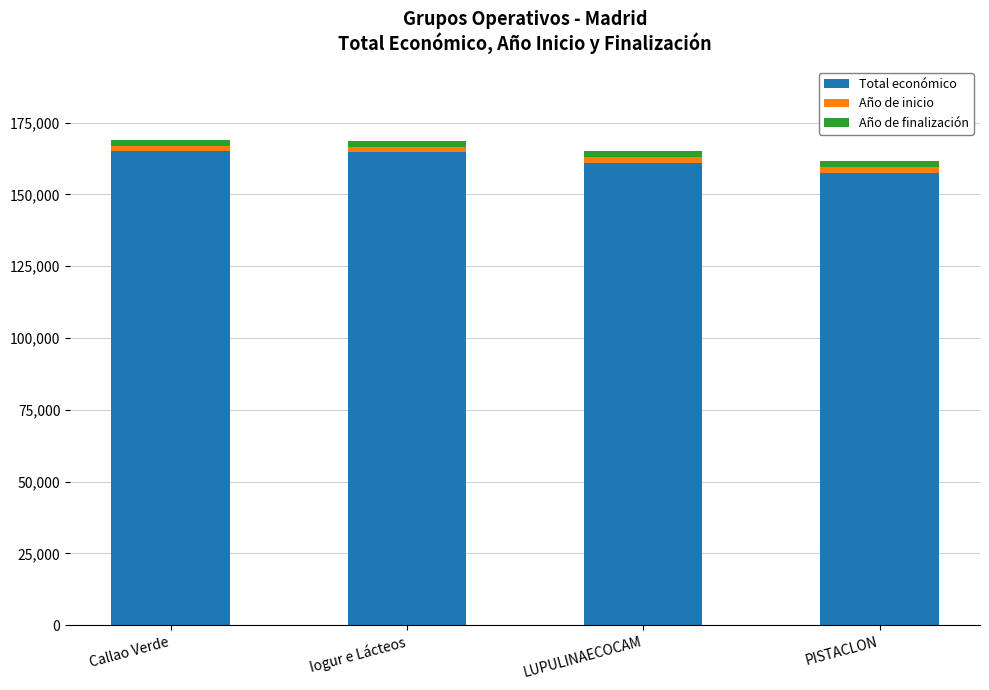

Count the number of categories in the chart.

4